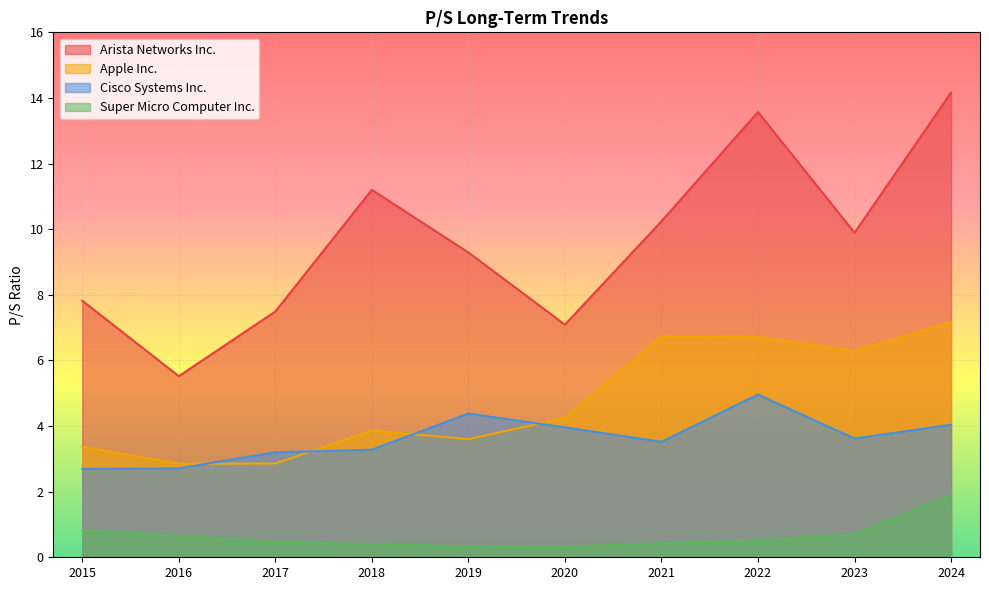

At which category does Arista Networks Inc. reach its first local peak?

2018